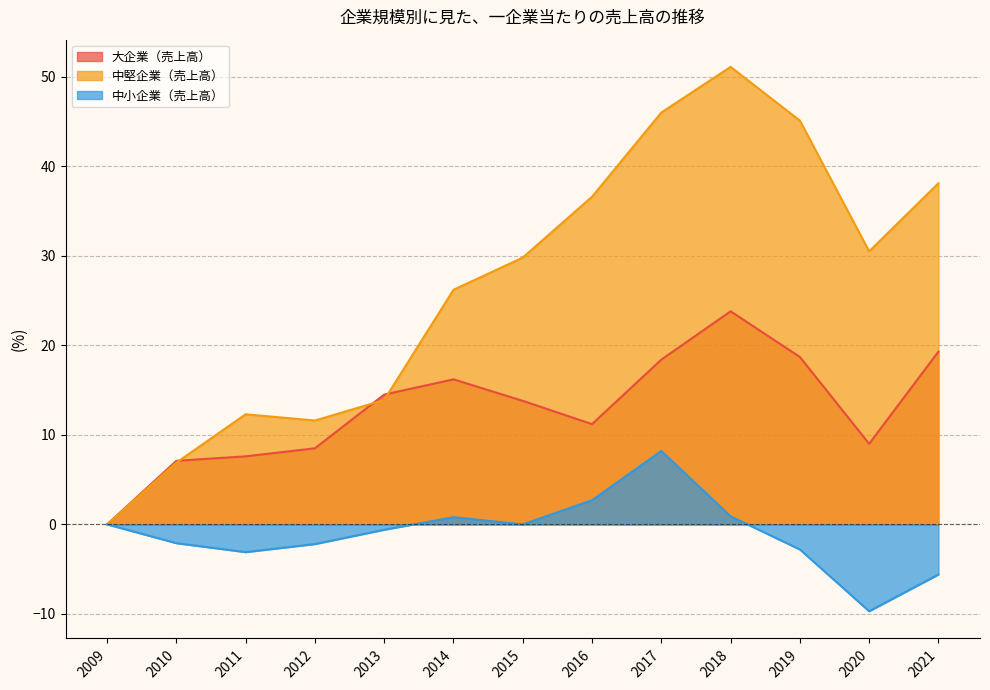

True or false: 中小企業（売上高） and 大企業（売上高） cross at least once.

False